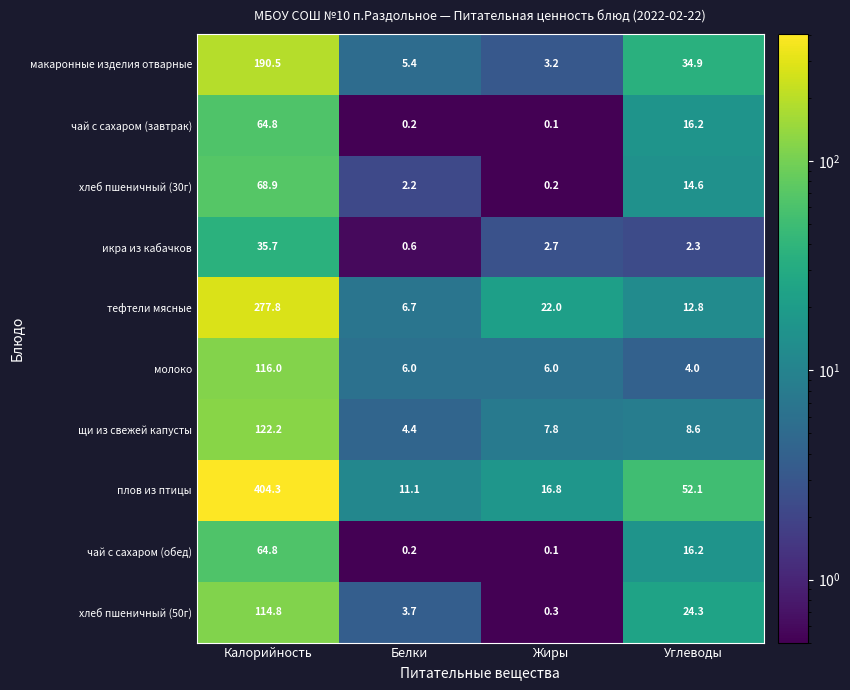

At how many categories does at least one series exceed 294?

1